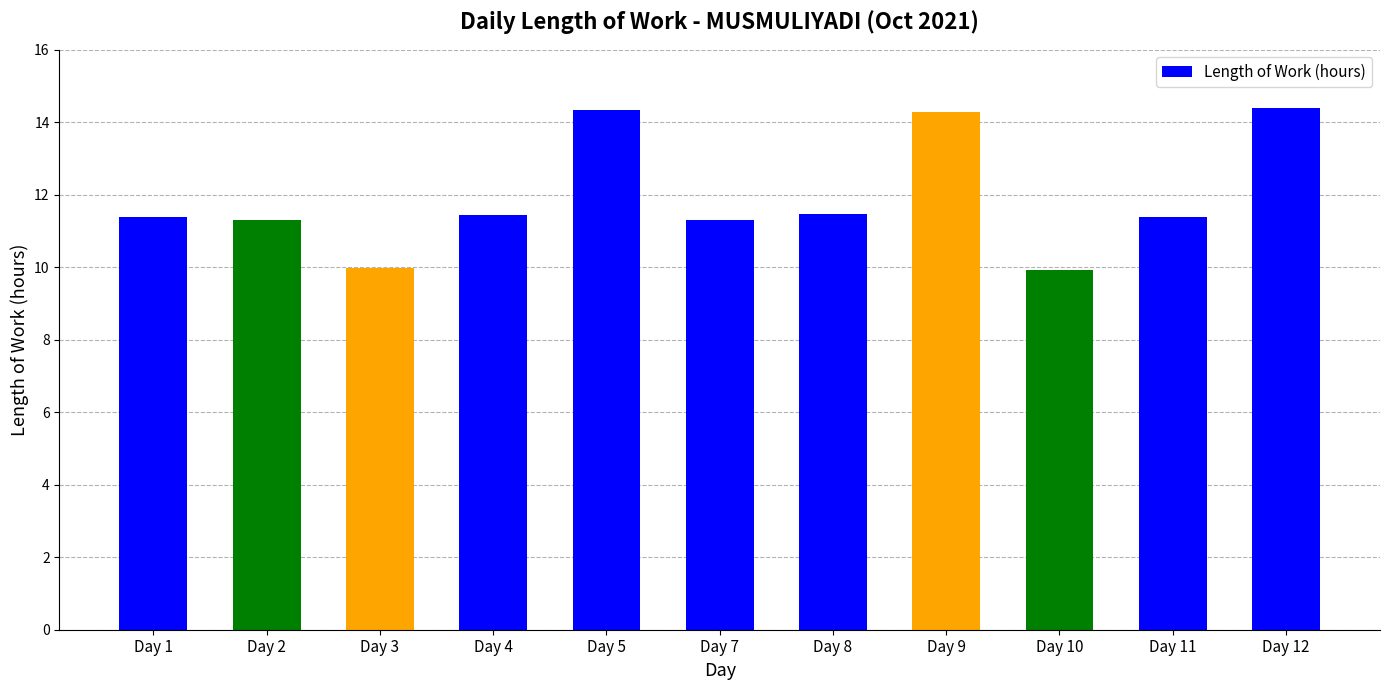

True or false: the data shows 9.9 at Day 10.

True